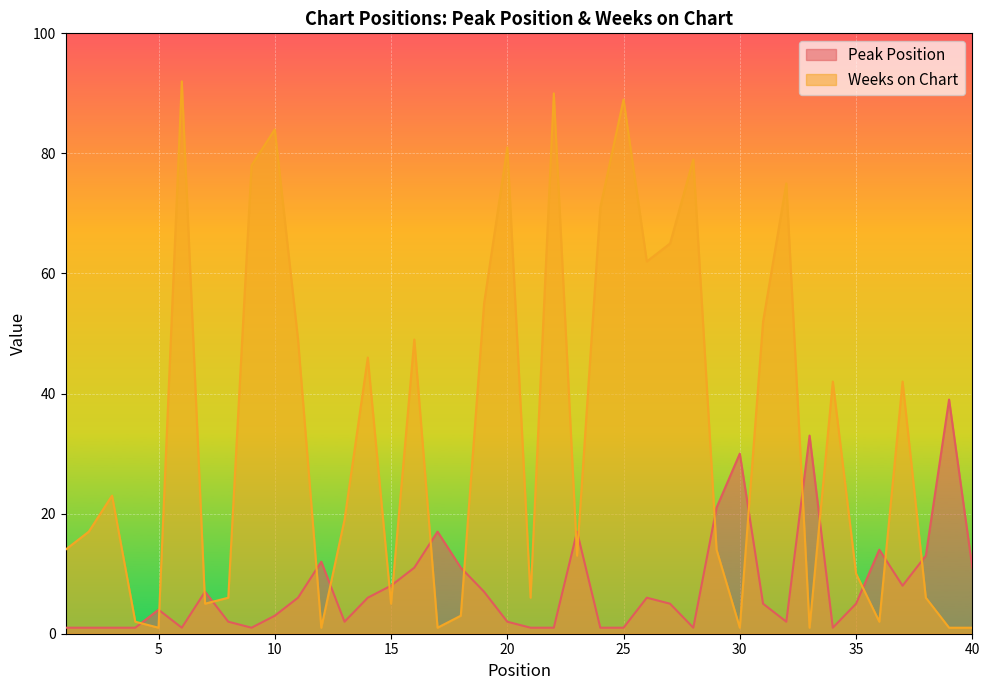

Does the chart display data point markers on the line(s)?

No